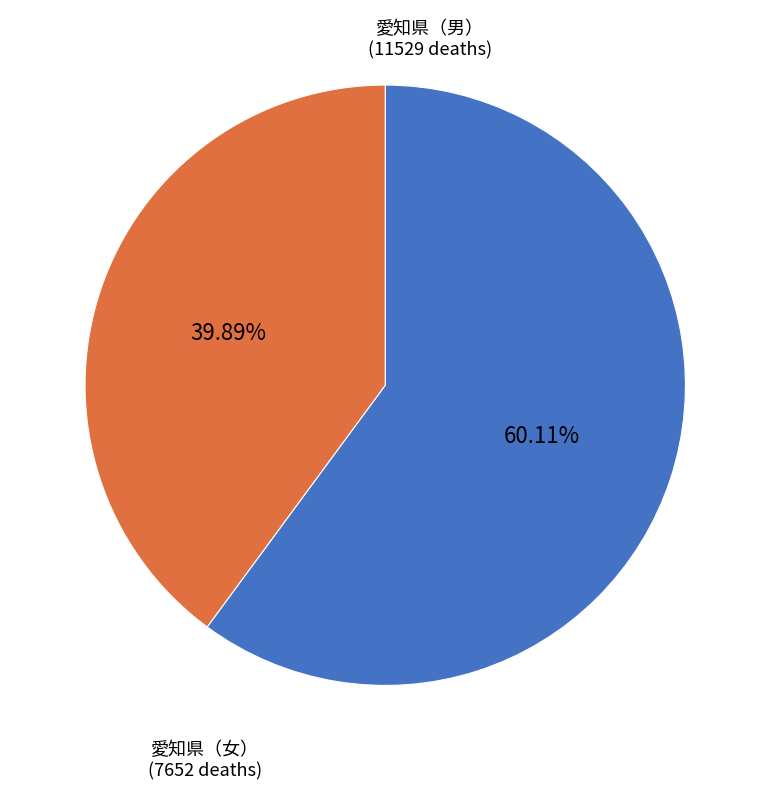

Does any single category account for the majority?

Yes